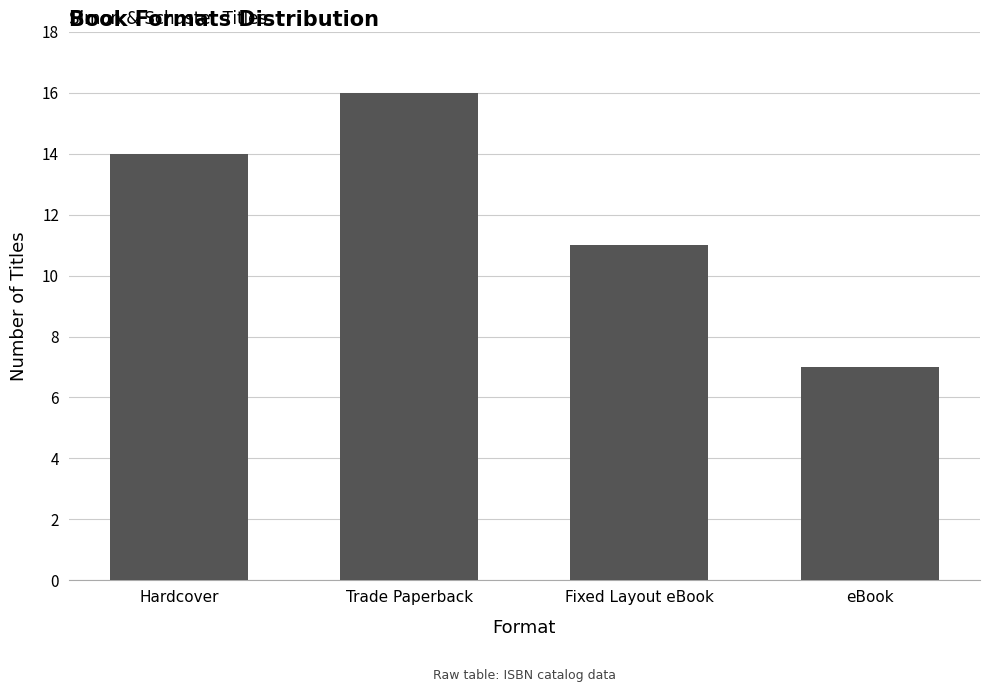

List the labels in order of value, smallest first.

eBook, Fixed Layout eBook, Hardcover, Trade Paperback